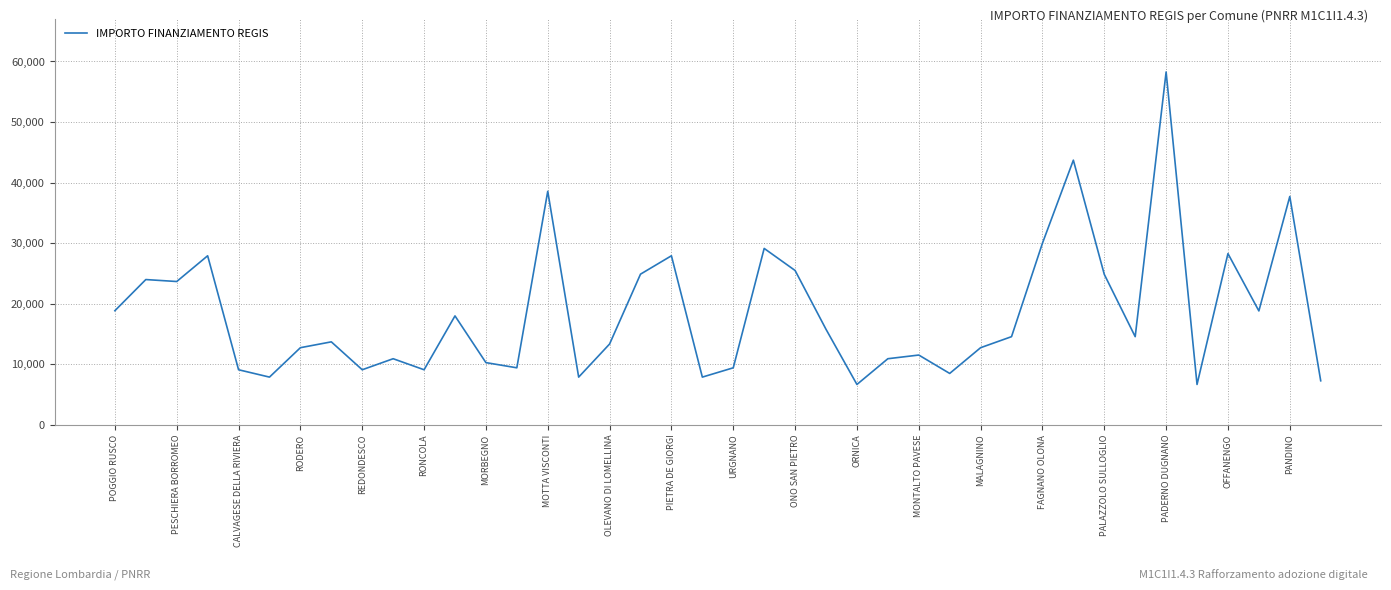

What is the minimum value shown in the chart?

6677